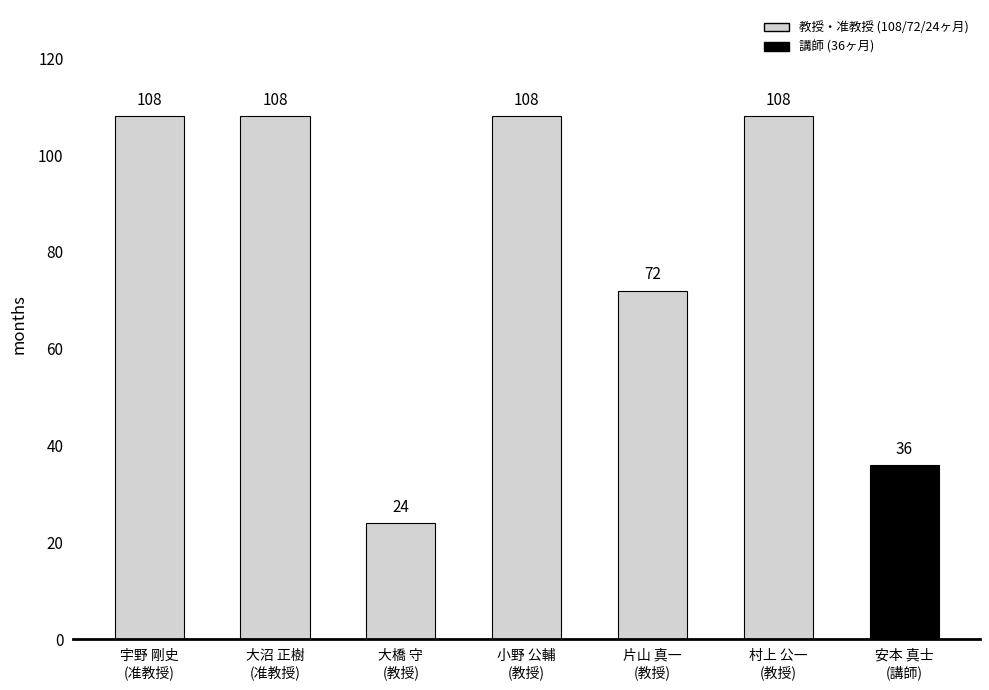

The chart shows a value of 53 at 大沼 正樹
(准教授). True or false?

False